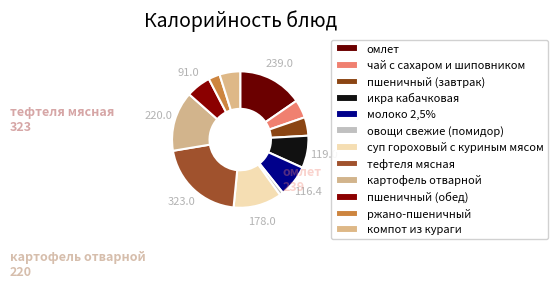

How many slices are in this pie chart?

12